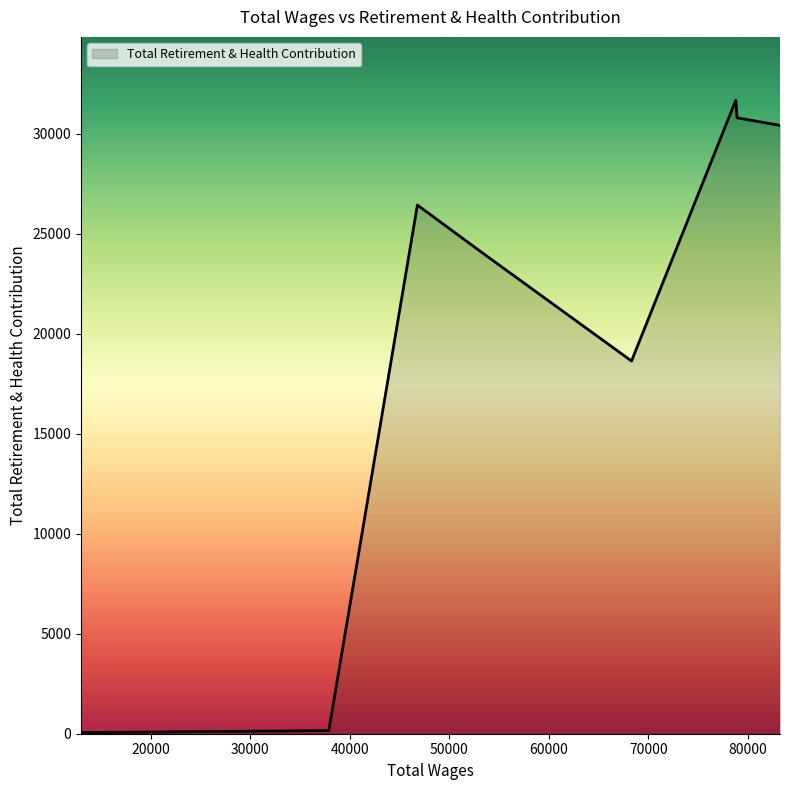

True or false: there are more than 2 points higher than both neighbors.

False